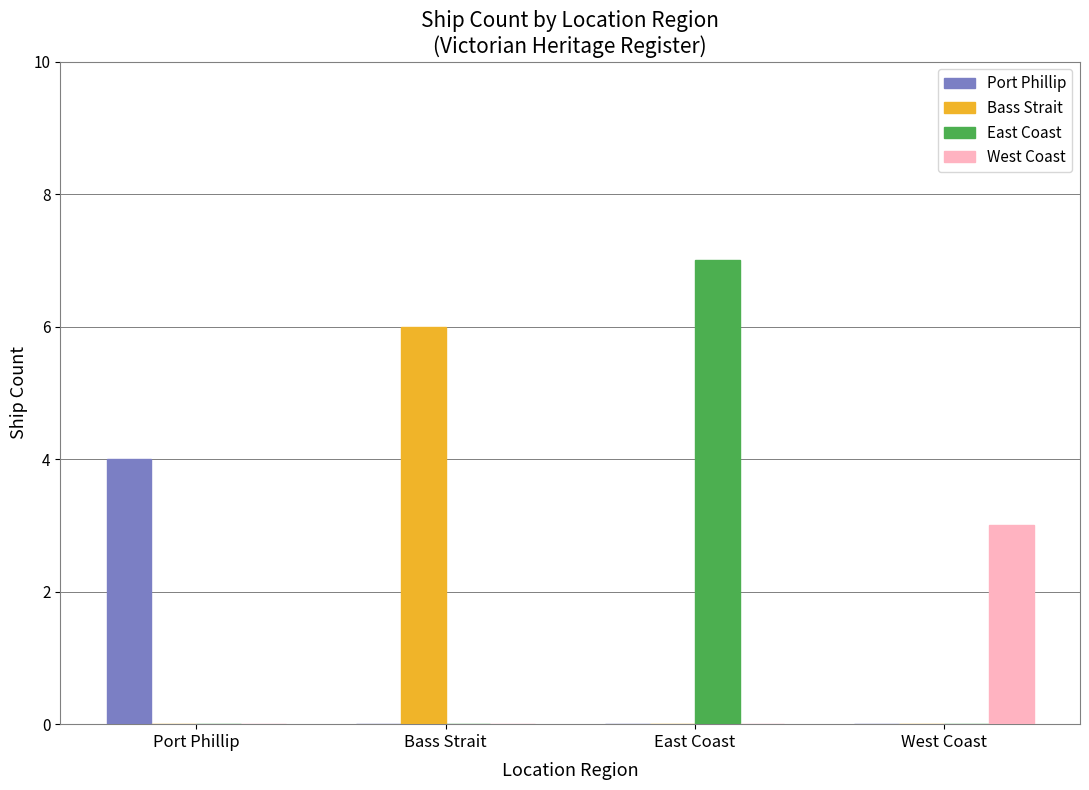

What is the difference between the Port Phillip values at West Coast and Port Phillip?

4